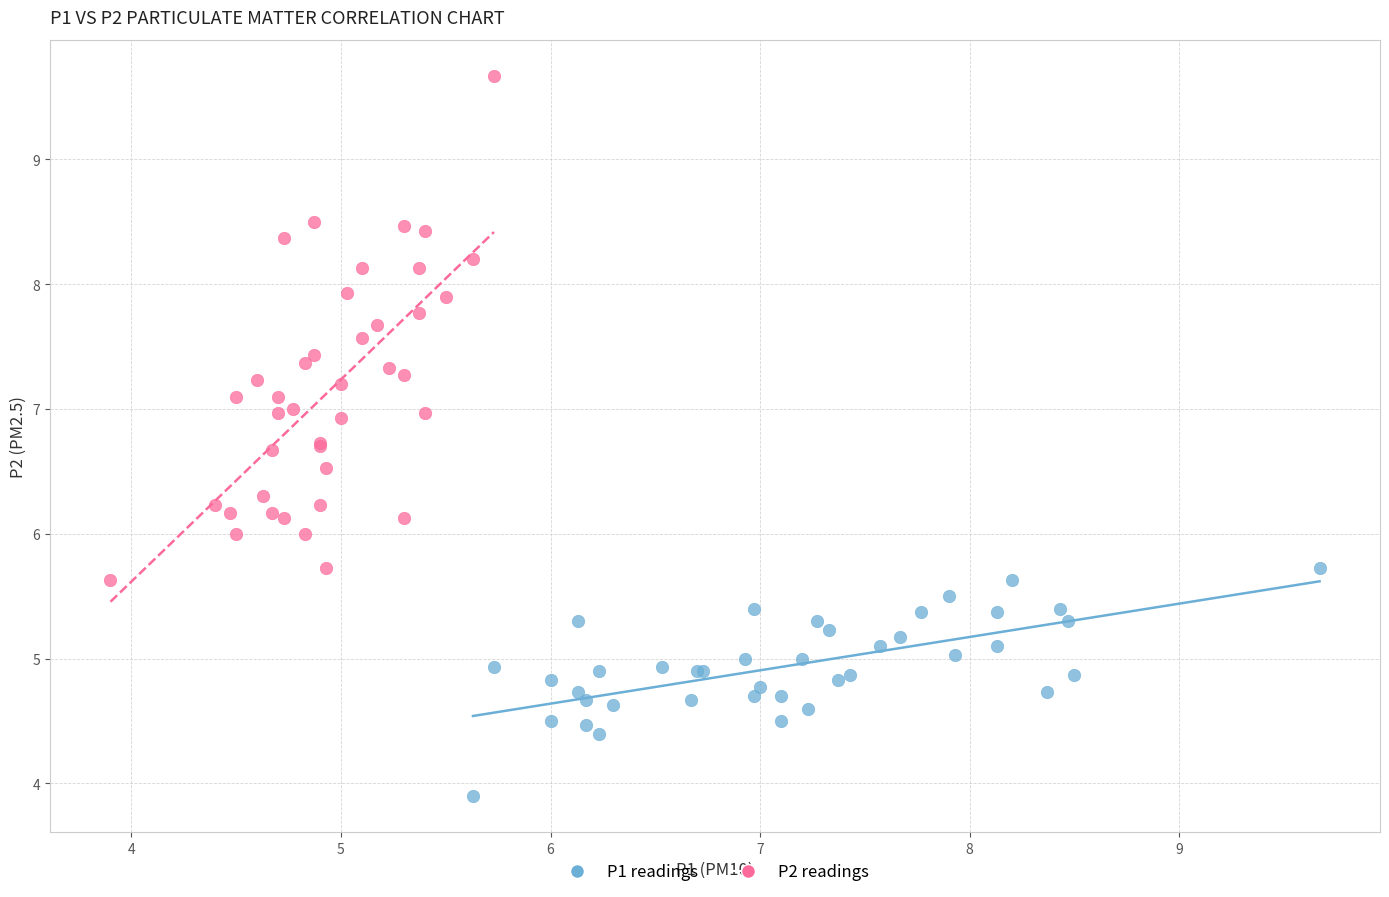

Which series has the largest Y range (max minus min)?

P2 readings